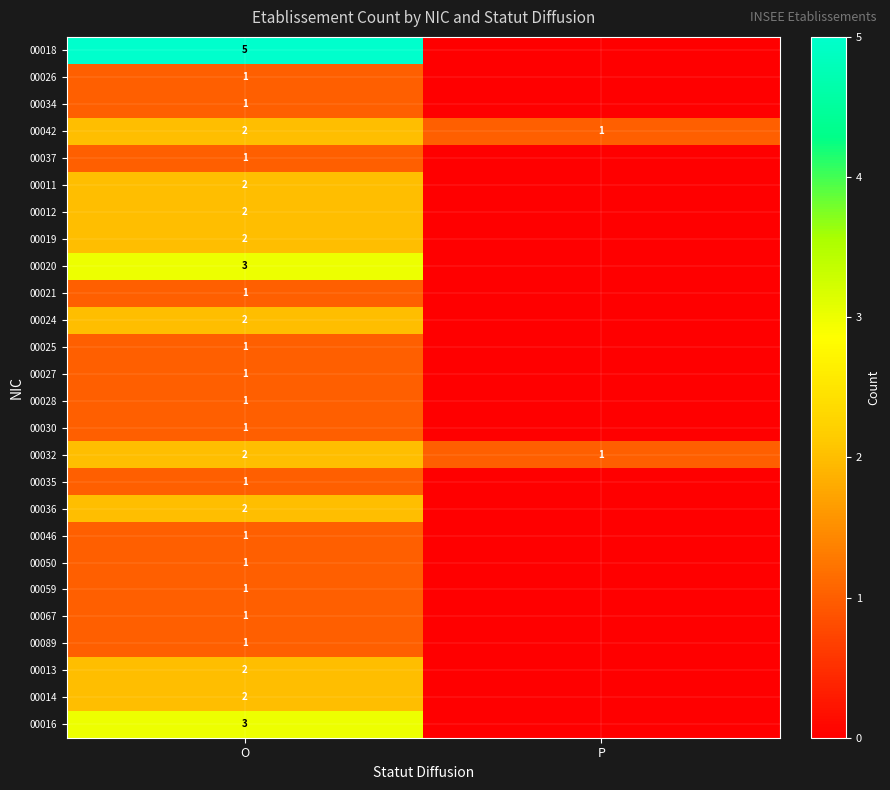

The value of 00024 at O is 1. True or false?

False